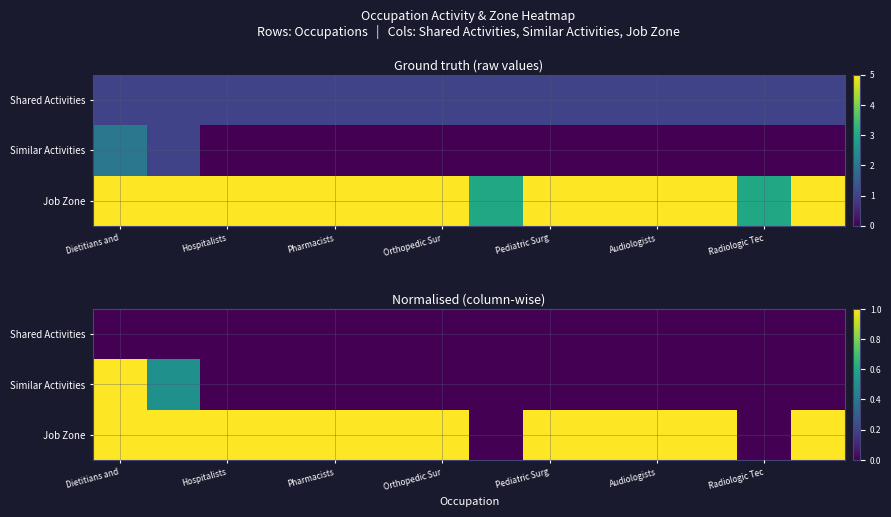

Which has a higher value, Pediatric Surg or Audiologists?

Pediatric Surg